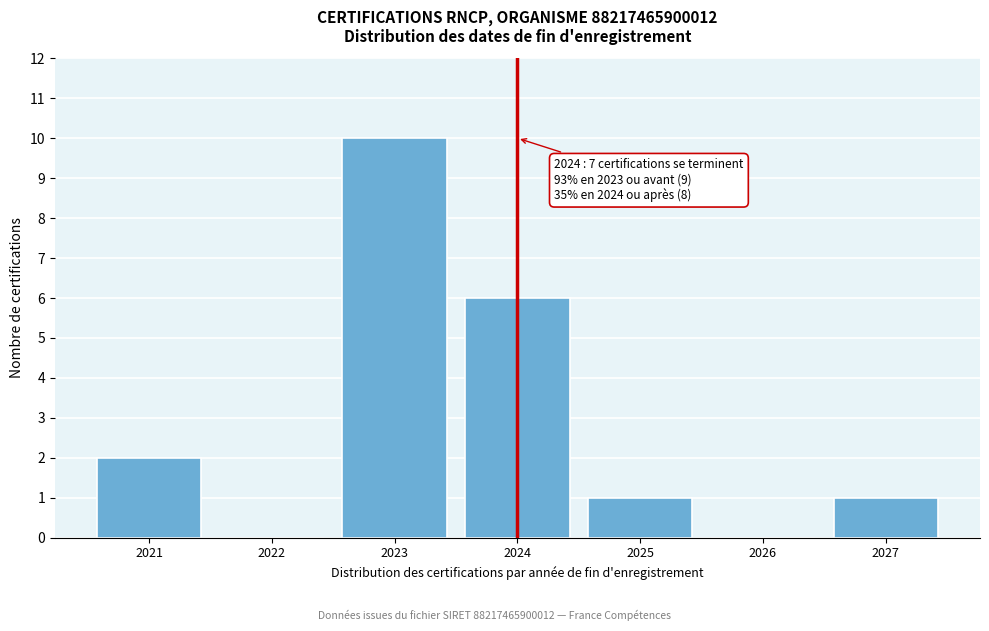

Reading right to left, extract all data points from this chart.

2027=1	2026=0	2025=1	2024=6	2023=10	2022=0	2021=2